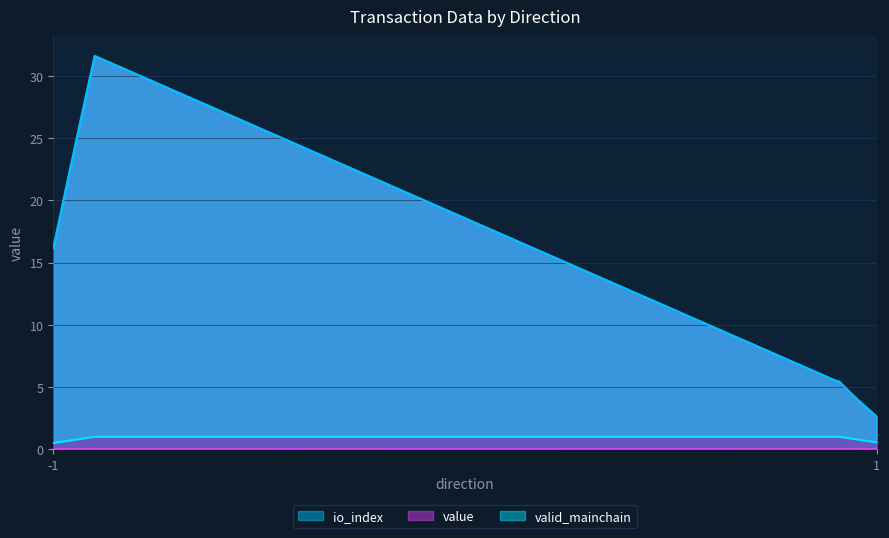

True or false: io_index has more than 2 interior local peaks.

False